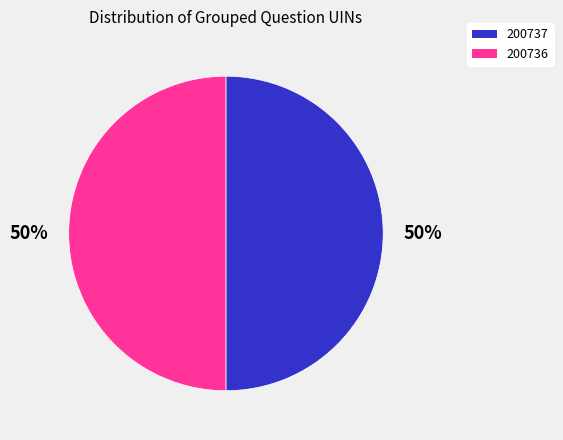

Approximately how many times larger is the value at 200736 compared to 200737?

1.0